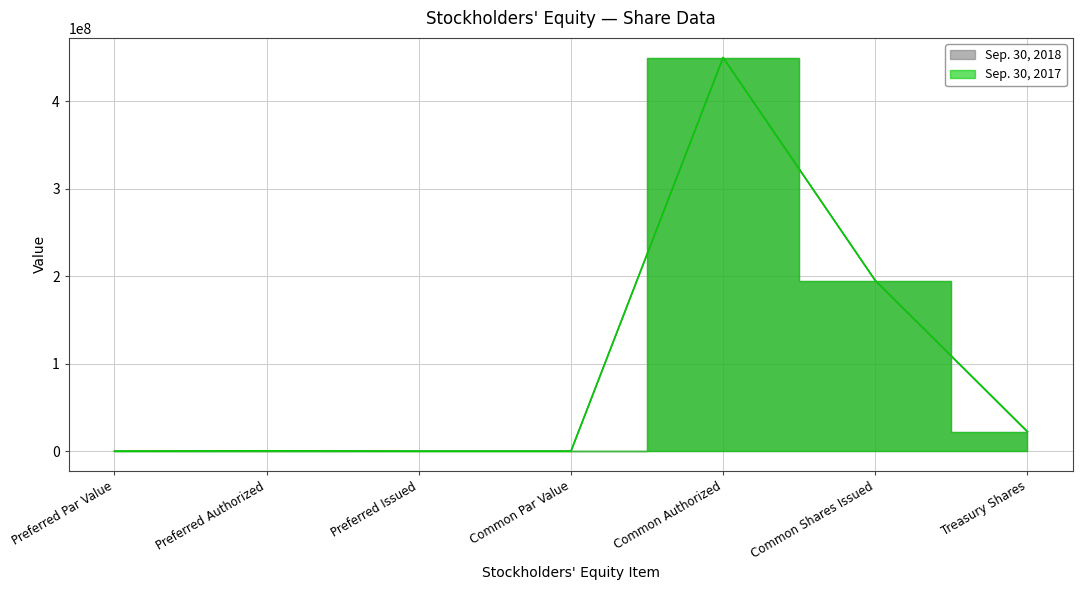

Which series changed the most between Preferred Par Value and Common Authorized?

Sep. 30, 2018